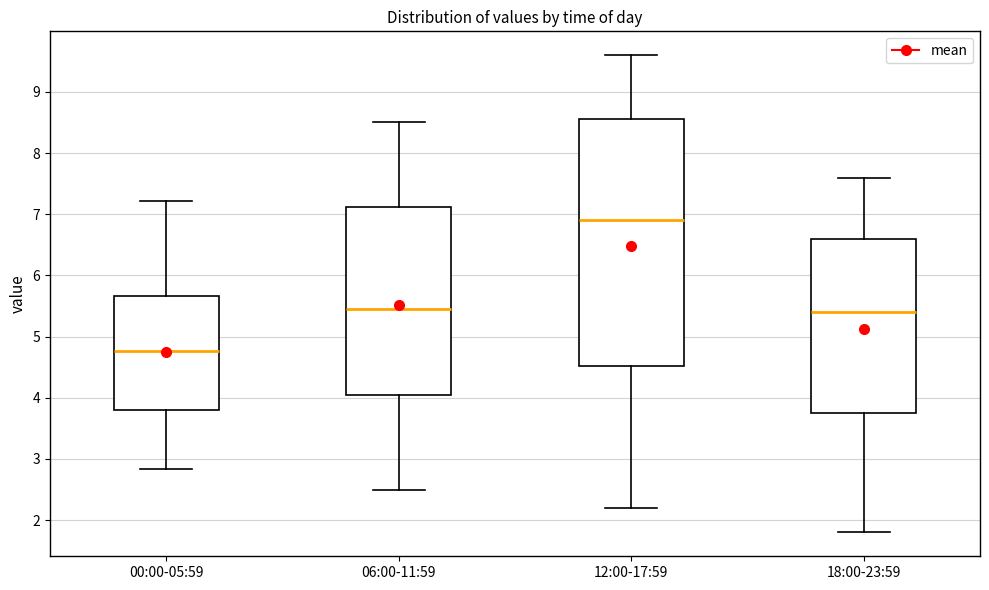

Reading left to right, transcribe this box plot: for each box, give where its median line is, the range the box spans, and where its two whiskers end, as read against the y-axis. The values are not printed on the chart, so give them approximately, as read against the axis.

00:00-05:59: median 4.8, box 3.8 to 5.7, whiskers 2.8 to 7.2
06:00-11:59: median 5.5, box 4.1 to 7.1, whiskers 2.5 to 8.5
12:00-17:59: median 6.9, box 4.5 to 8.6, whiskers 2.2 to 9.6
18:00-23:59: median 5.4, box 3.8 to 6.6, whiskers 1.8 to 7.6